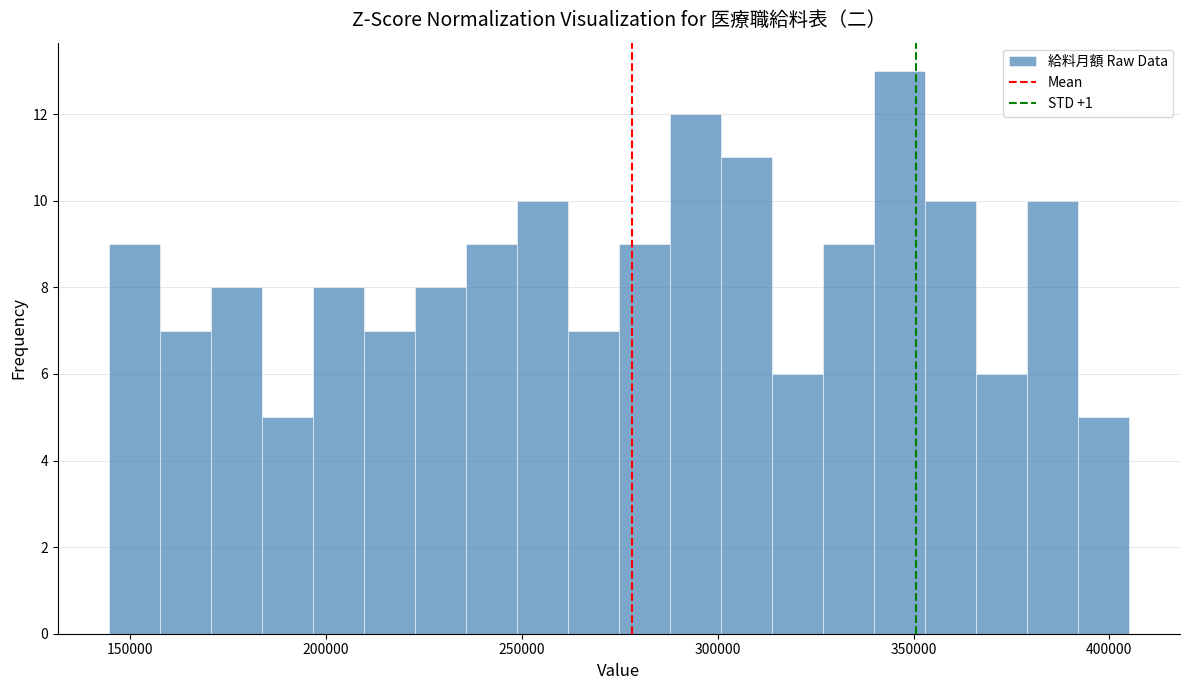

Read against the x-axis, roughly where is the centre of the tallest bar?

345000